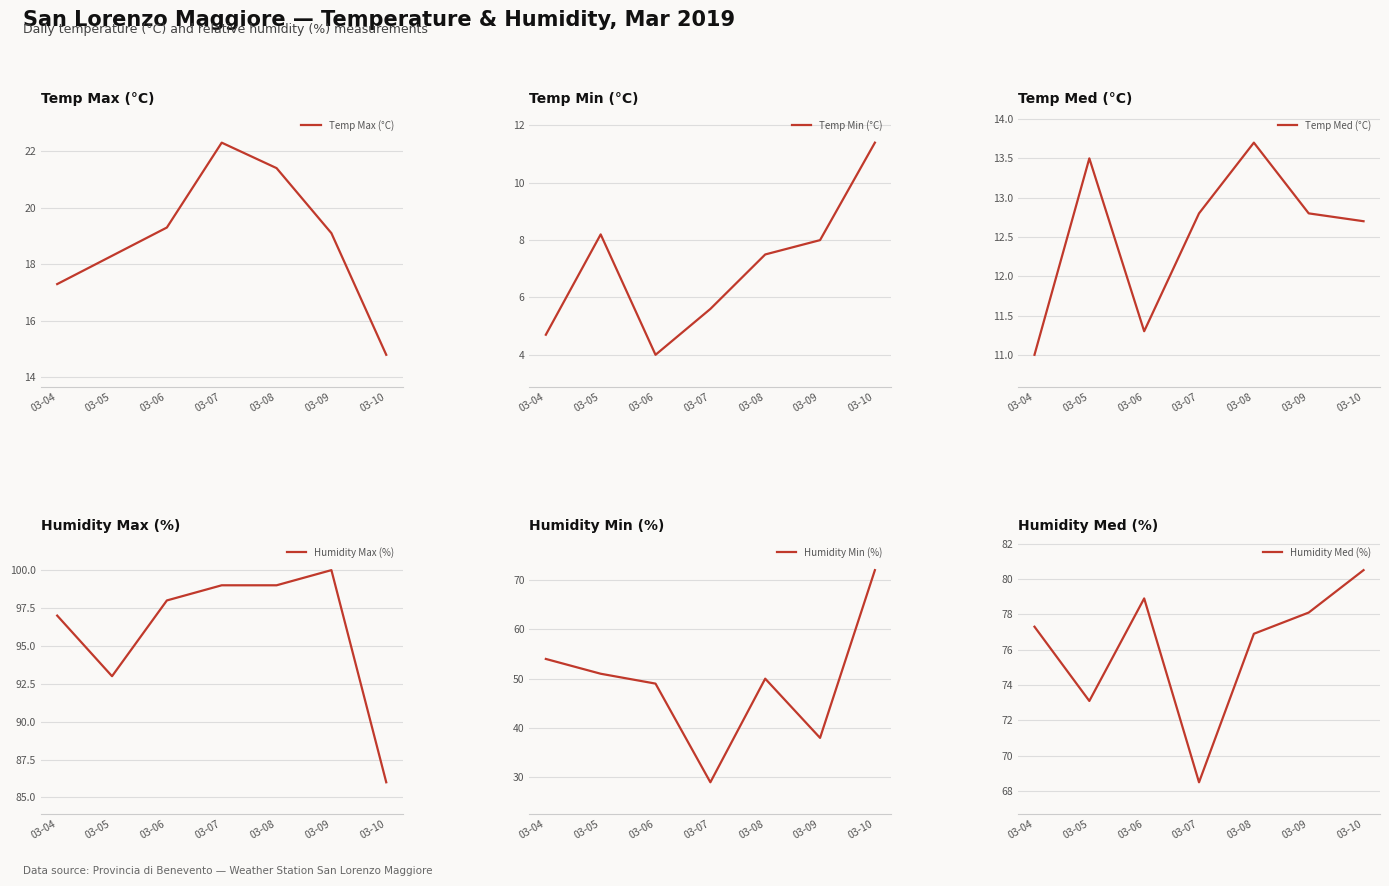

How many values in the Humidity Med (%) series exceed 77?

4